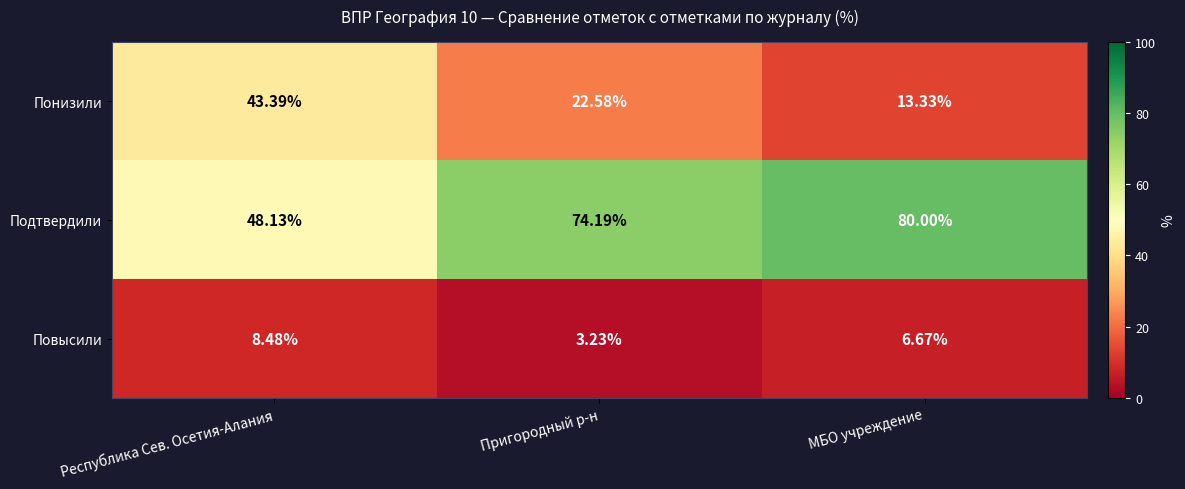

Which series has the largest total across all categories?

Подтвердили